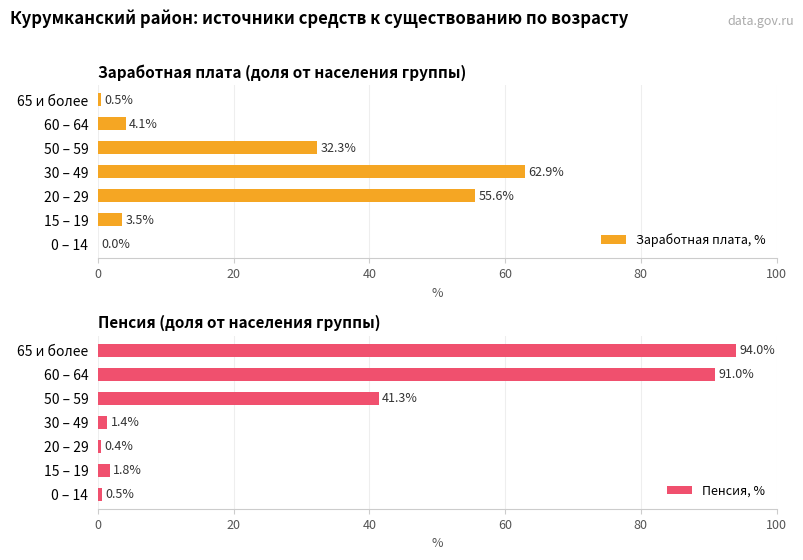

At how many categories does at least one series exceed 9?

5